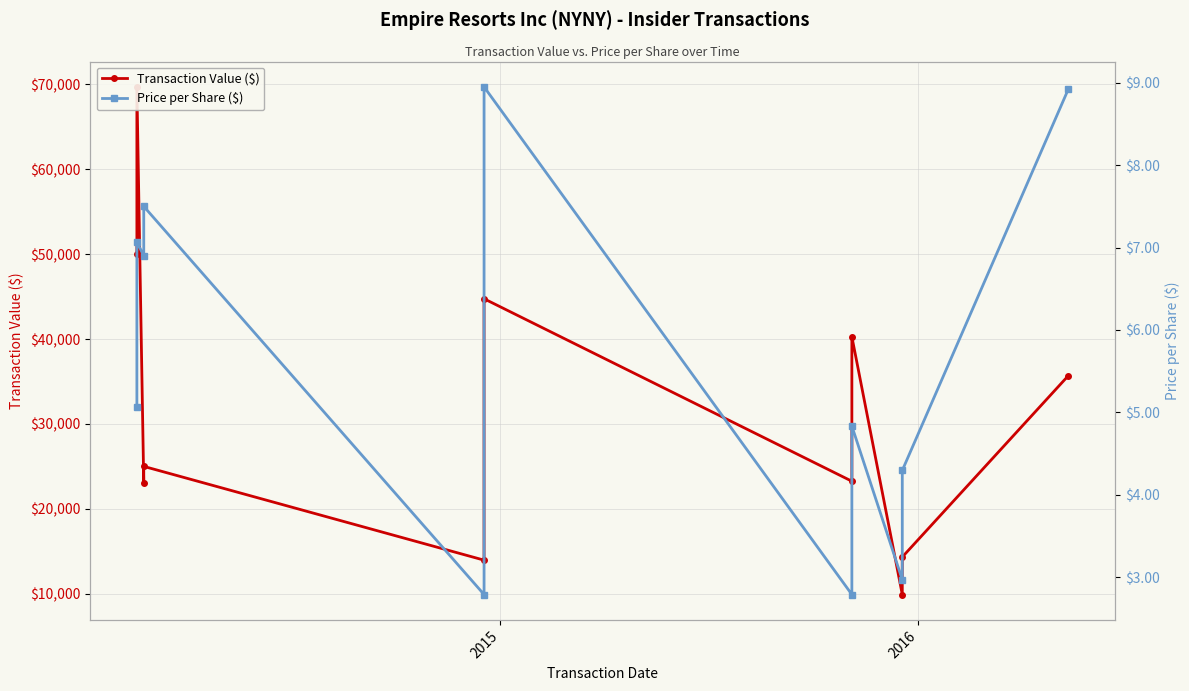

At which category is the sum across all series the highest?

2015